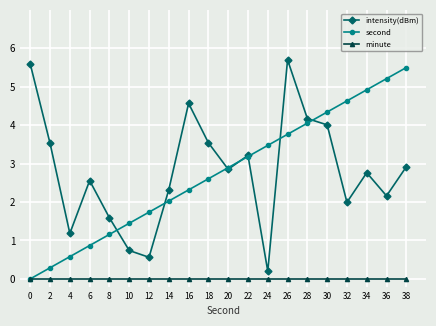

What is the difference between the maximum and minimum values in the intensity(dBm) series?

5.5